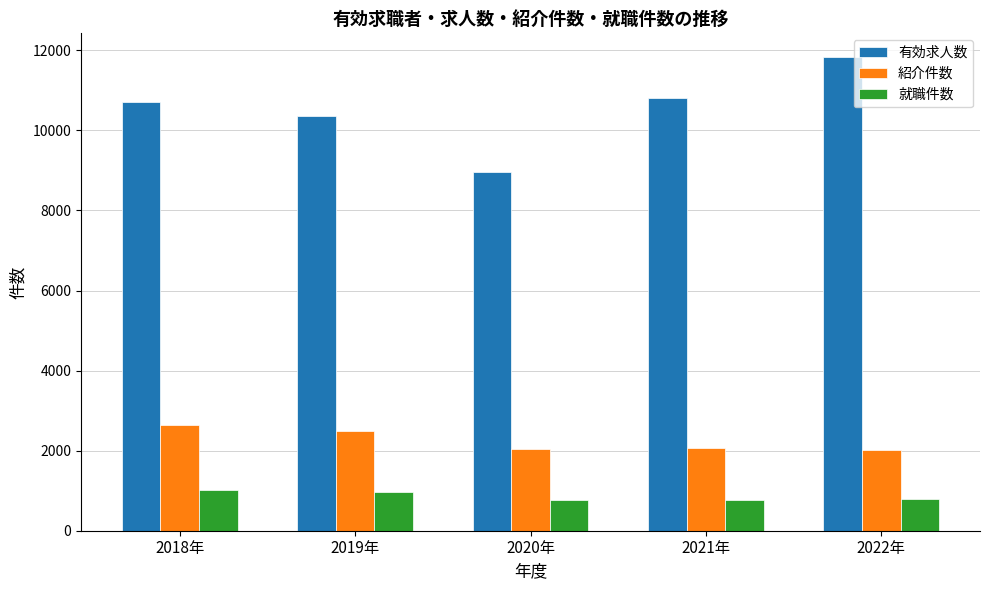

How many categories are shown in the chart?

5